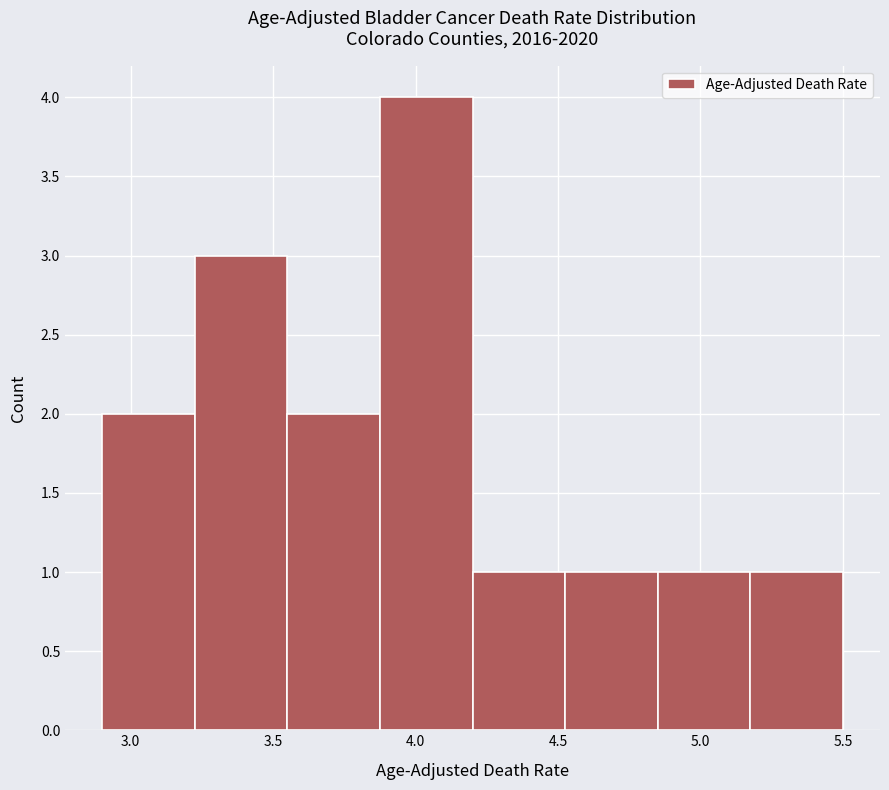

Over which range of the x-axis is the bar tallest?

3.875 to 4.200